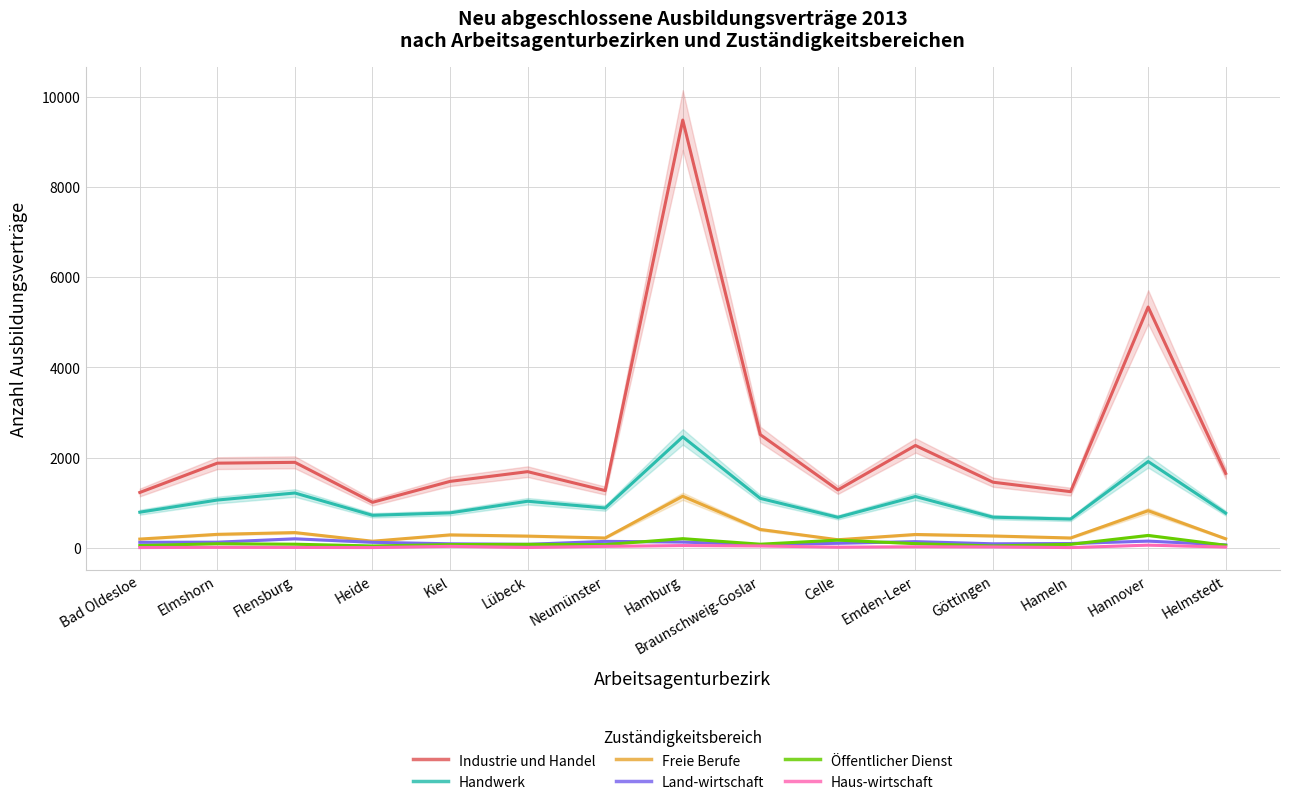

At which label is Haus-wirtschaft closest to 27?

Kiel